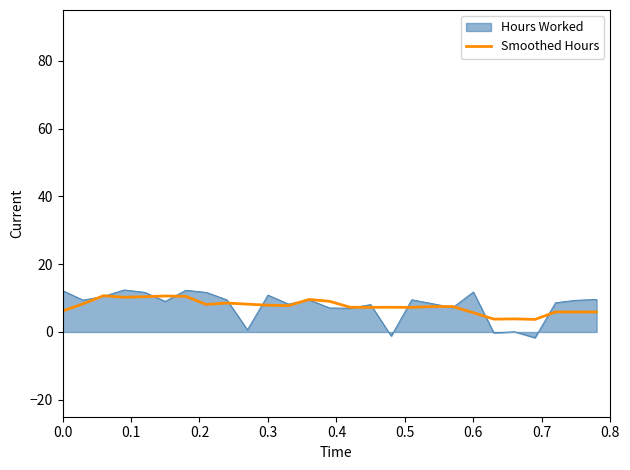

Which series has the widest spread of values?

Hours Worked